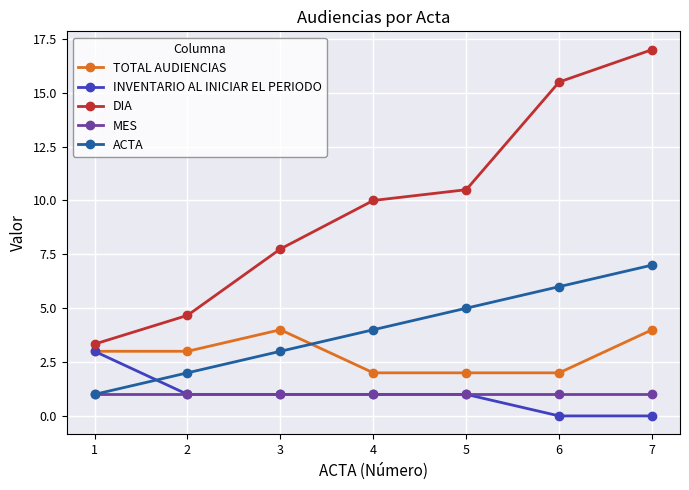

Reading left to right, transcribe all the data shown in this chart.

TOTAL AUDIENCIAS: 3.0	3.0	4.0	2.0	2.0	2.0	4.0
INVENTARIO AL INICIAR EL PERIODO: 3.0	1.0	1.0	1.0	1.0	0.0	0.0
DIA: 3.3	4.7	7.8	10.0	10.5	15.5	17.0
MES: 1.0	1.0	1.0	1.0	1.0	1.0	1.0
ACTA: 1.0	2.0	3.0	4.0	5.0	6.0	7.0